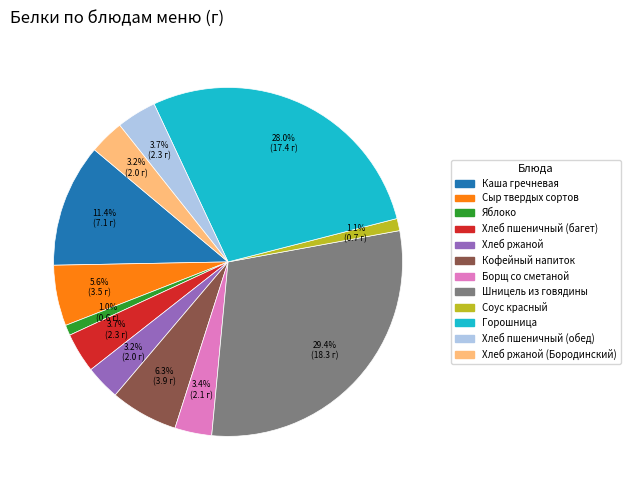

To the nearest percent, what is the difference between the largest and smallest slice percentages?

28%